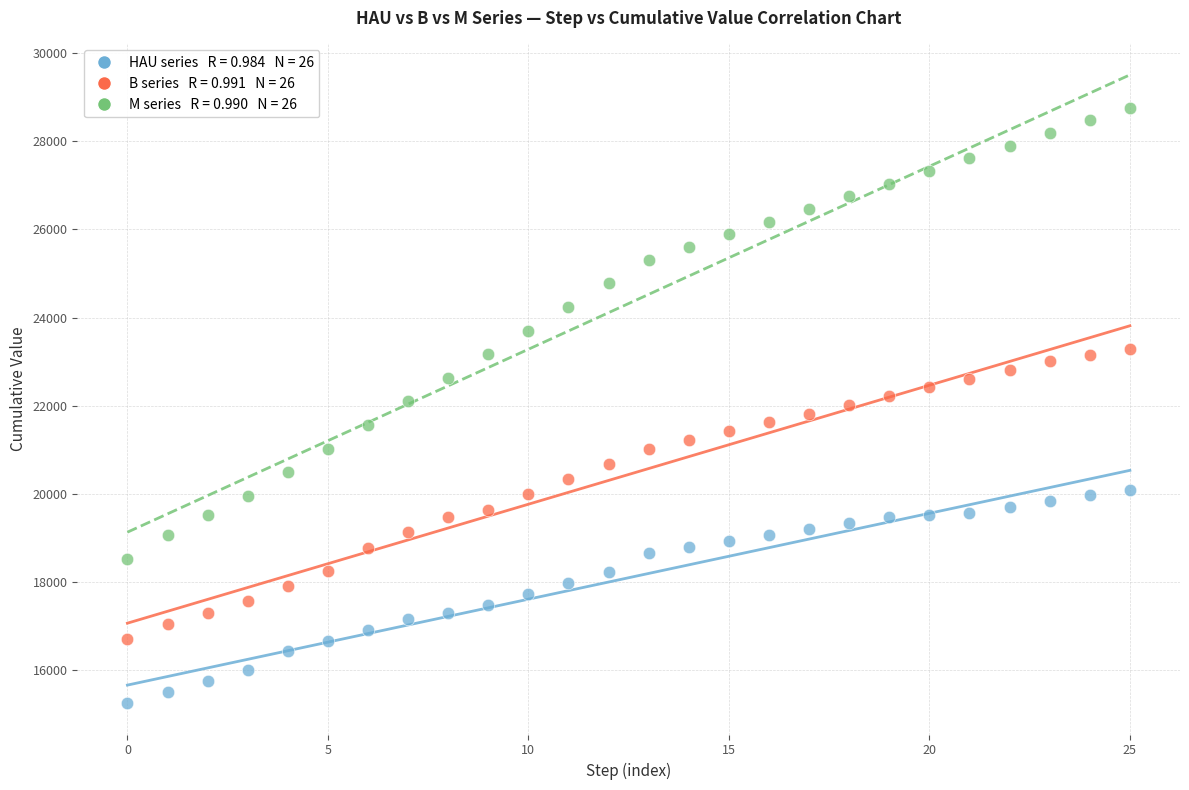

Across all data points, what is the range of Y values (max minus min)?

13510.4